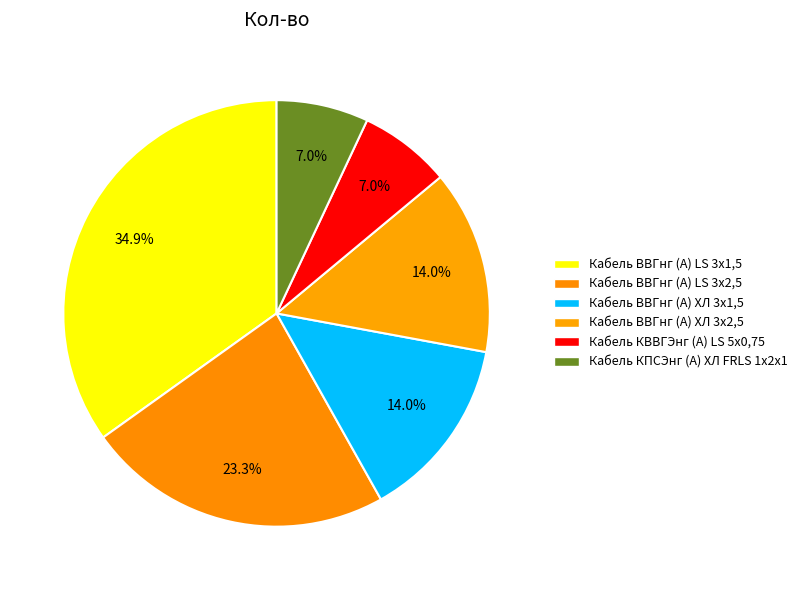

Which category has the biggest portion of the pie?

Кабель ВВГнг (А) LS 3х1,5